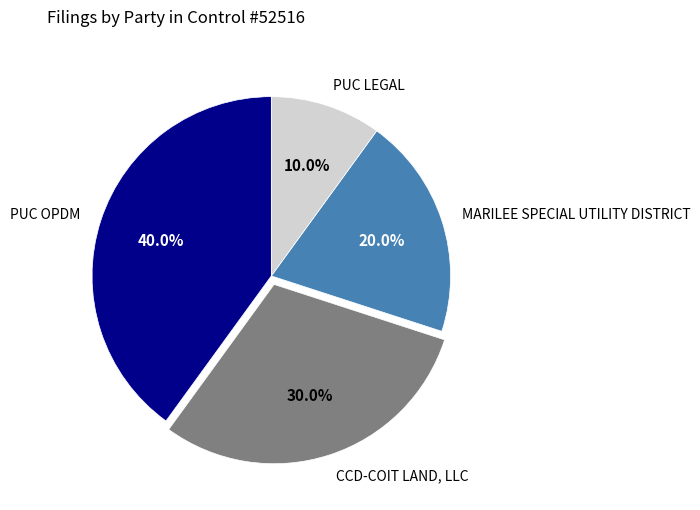

True or false: PUC LEGAL accounts for 10% of the total.

True